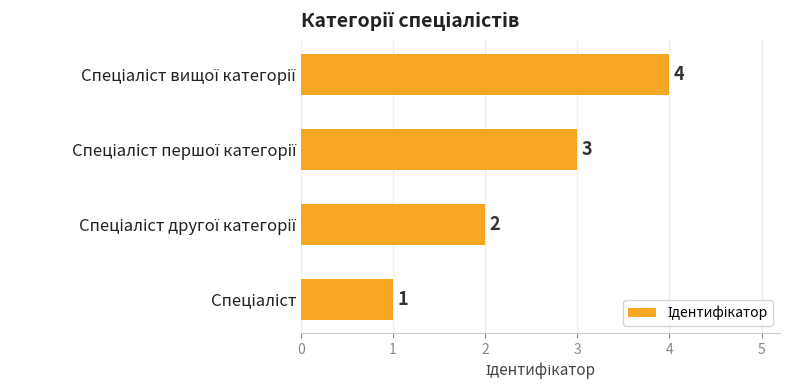

Count the values in the range 2 to 4.

3